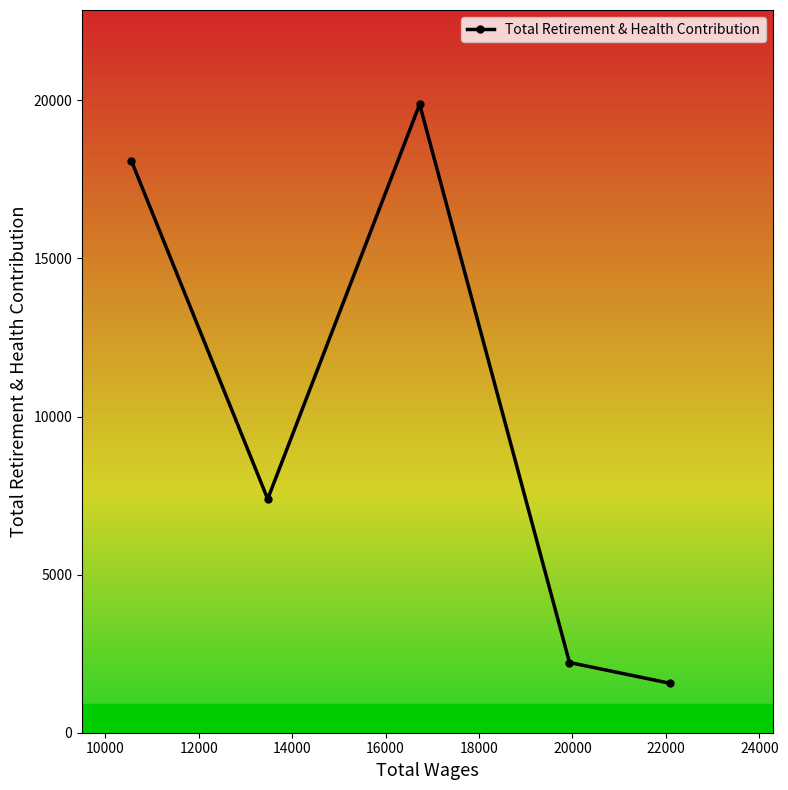

Count the number of data series in this chart.

1